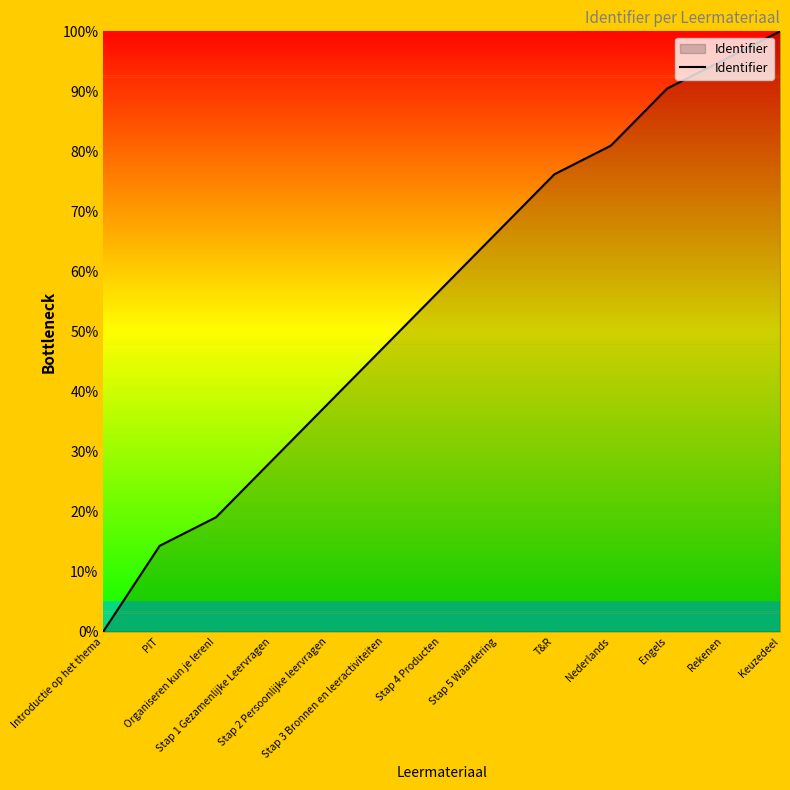

Read the value at Stap 3 Bronnen en leeractiviteiten.

47.6